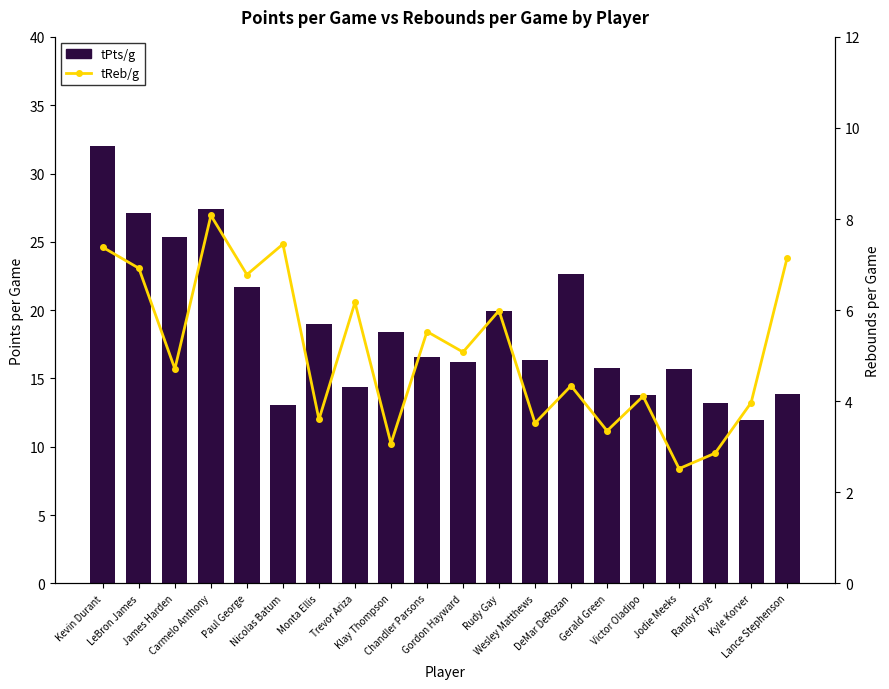

What is the maximum value shown in the chart?

32.0